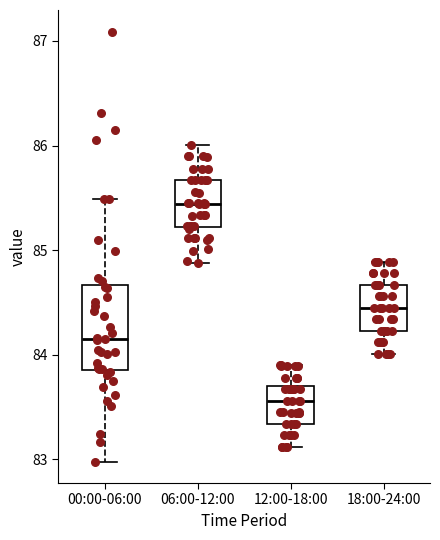

Reading left to right, transcribe this box plot: for each box, give where its median line is, the range the box spans, and where its two whiskers end, as read against the y-axis. The values are not printed on the chart, so give them approximately, as read against the axis.

00:00-06:00: median 84.2, box 83.9 to 84.7, whiskers 83.0 to 85.5
06:00-12:00: median 85.4, box 85.2 to 85.7, whiskers 84.9 to 86.0
12:00-18:00: median 83.6, box 83.3 to 83.7, whiskers 83.1 to 83.9
18:00-24:00: median 84.5, box 84.2 to 84.7, whiskers 84.0 to 84.9